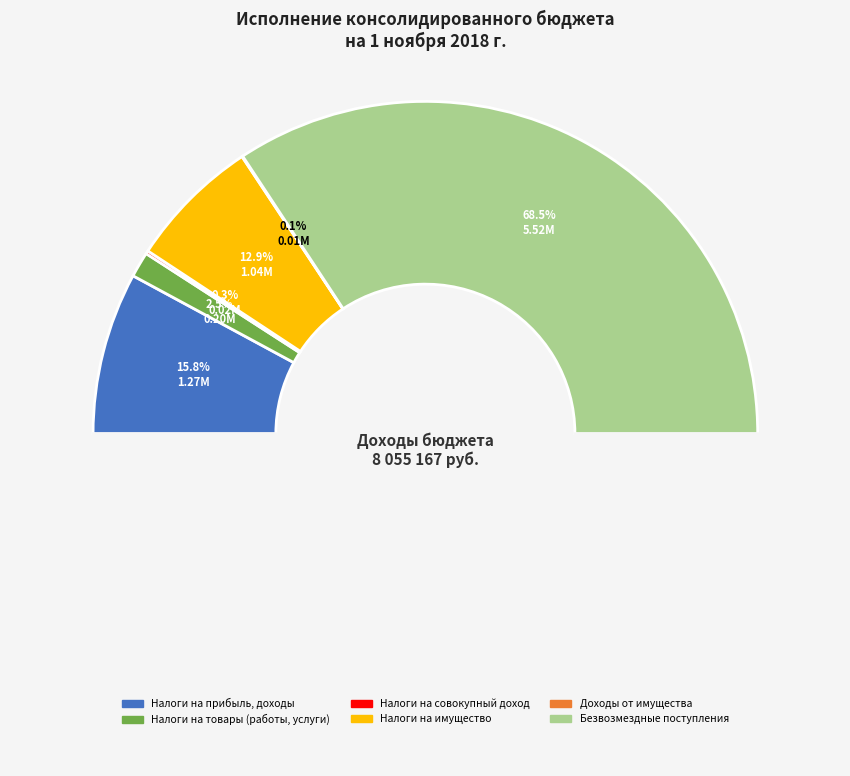

Is it true that НАЛОГИ НА ИМУЩЕСТВО is 2% of the pie?

False